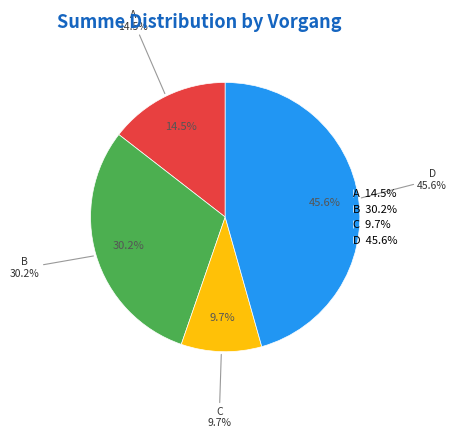

To the nearest percent, what is the difference between the largest and smallest slice percentages?

36%